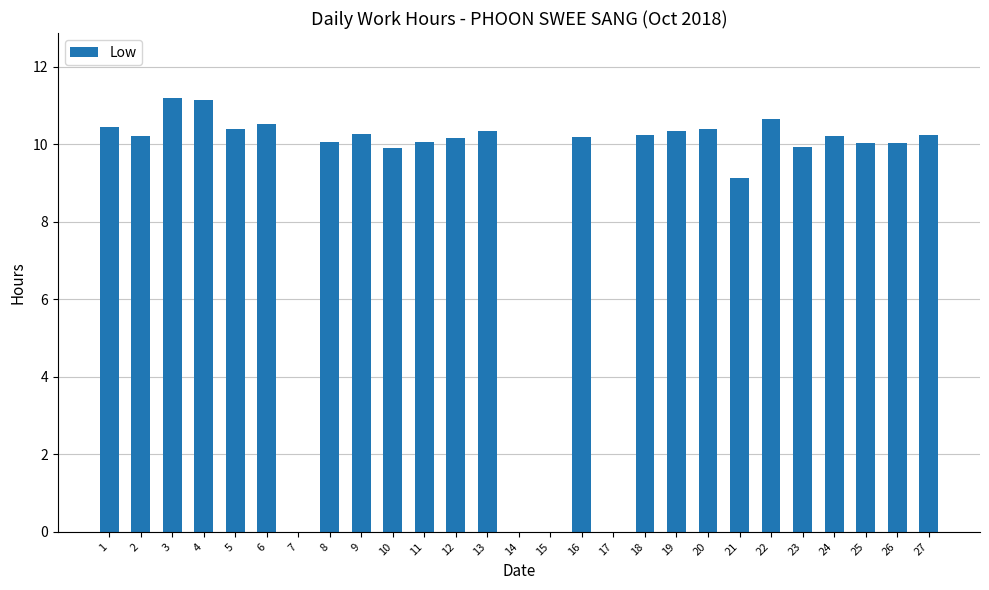

What is the greatest value displayed?

11.2